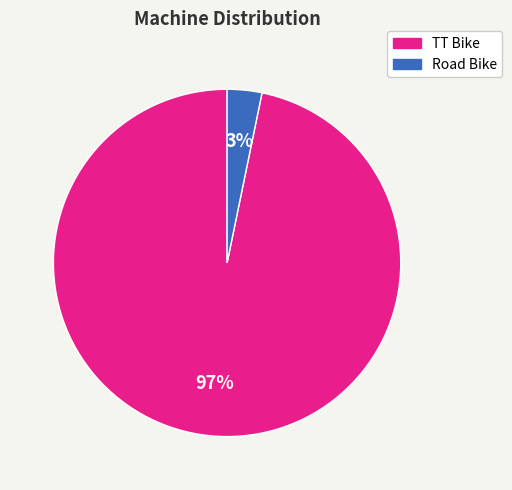

Which slice is the largest?

TT Bike